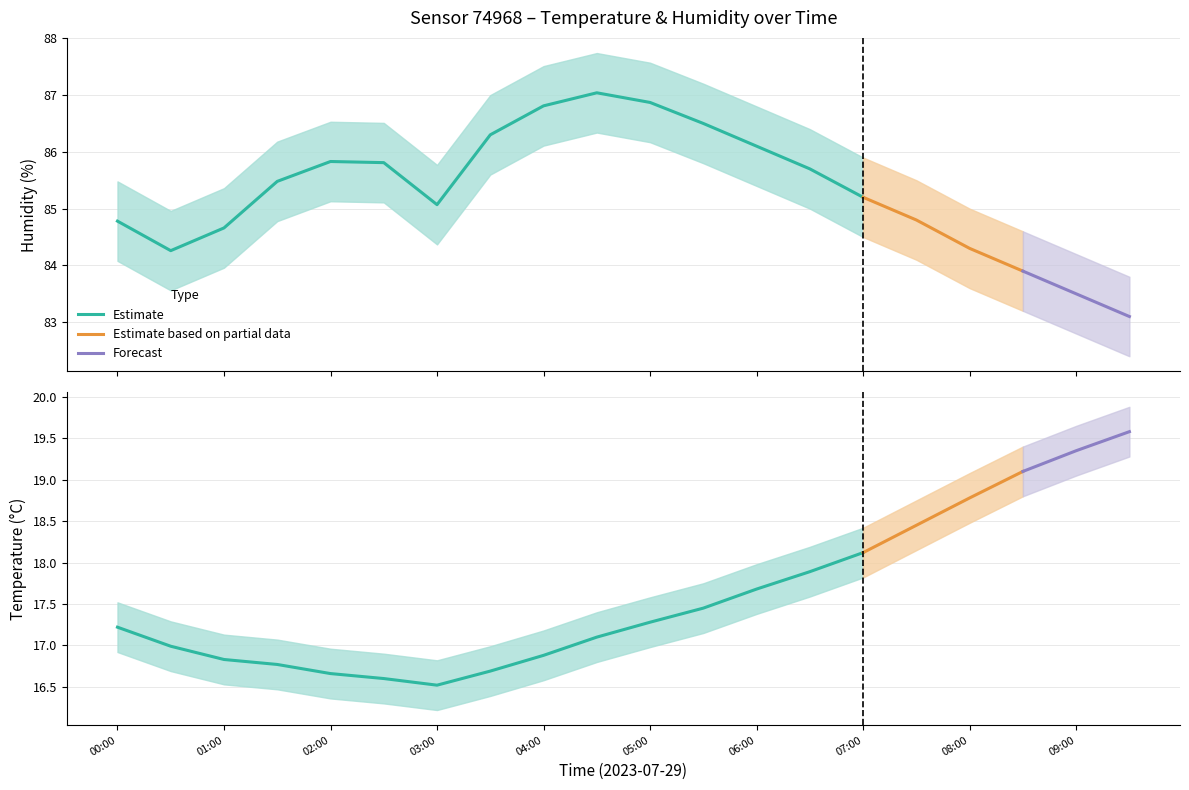

Which category has the lowest value across all series?

03:00